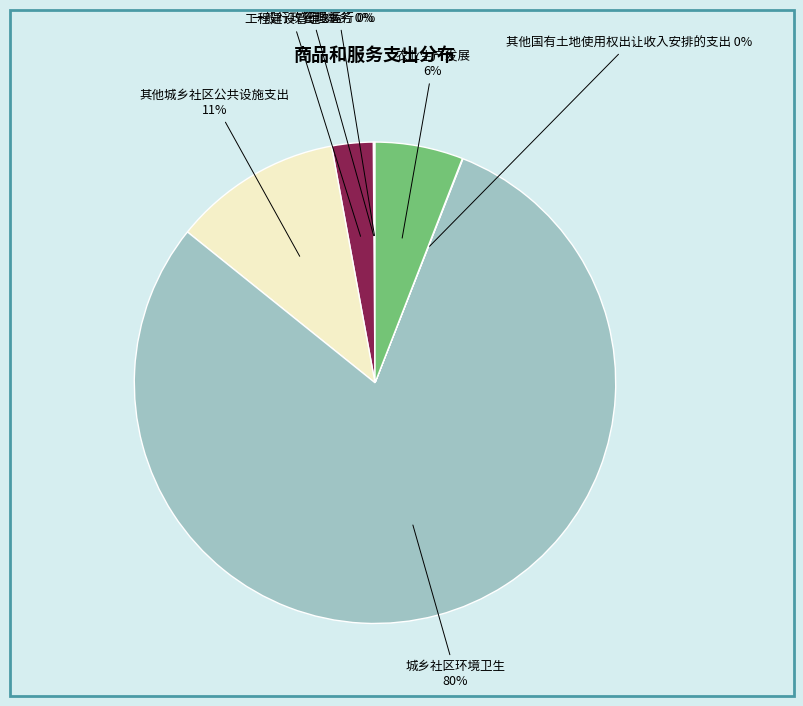

To the nearest percent, what is the average slice percentage?

14%